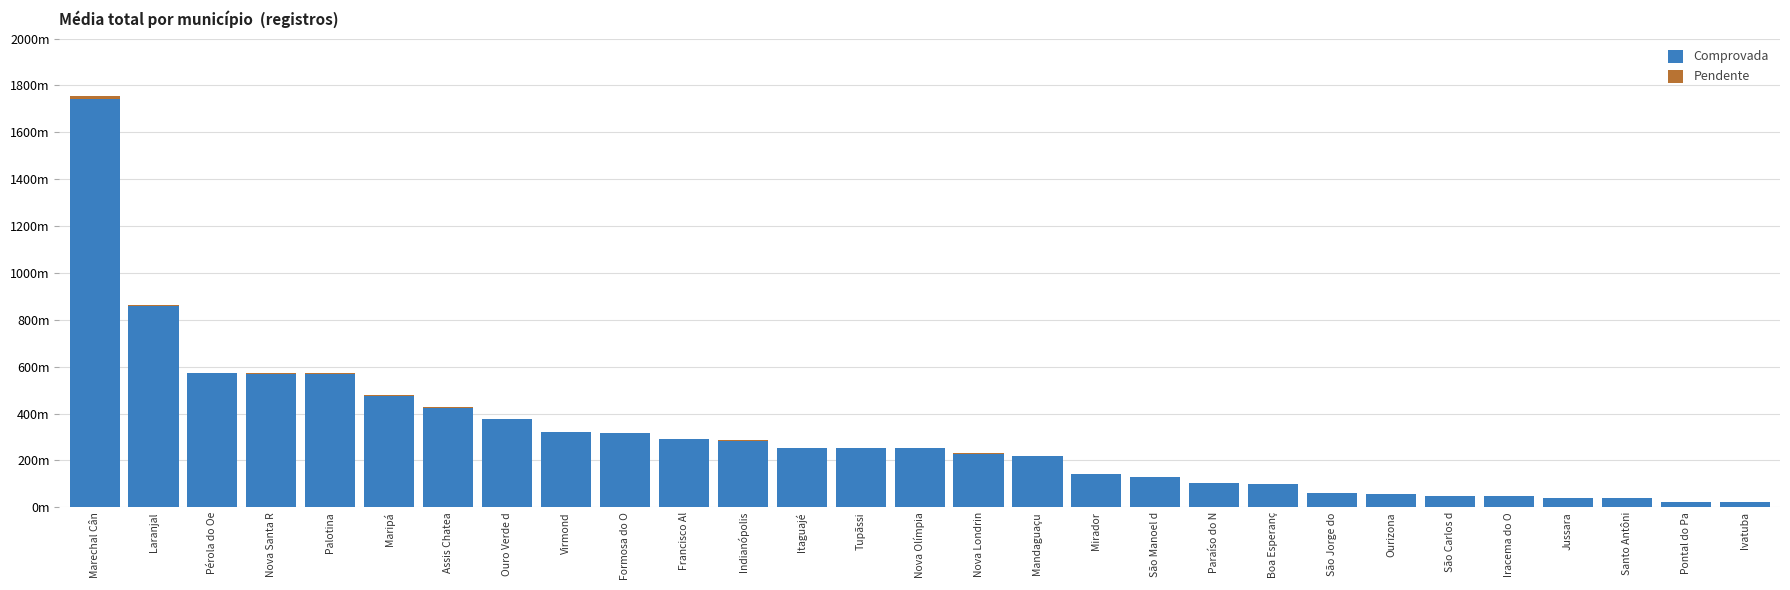

Are the bars horizontal?

No